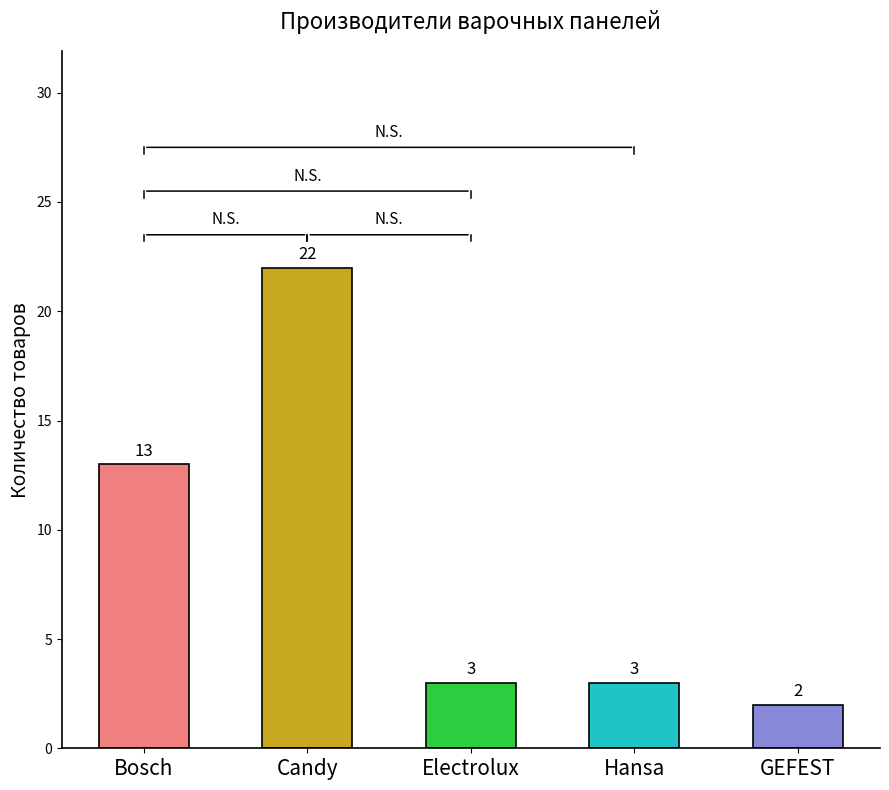

How many categories are shown in the chart?

5